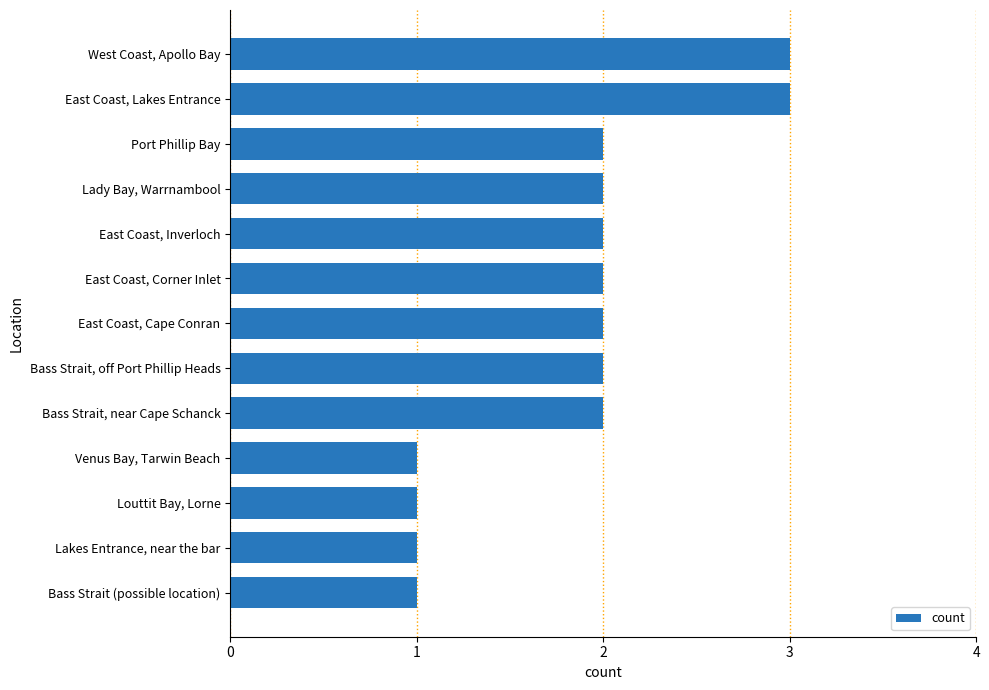

What is the sum of the values at Port Phillip Bay and West Coast, Apollo Bay?

5